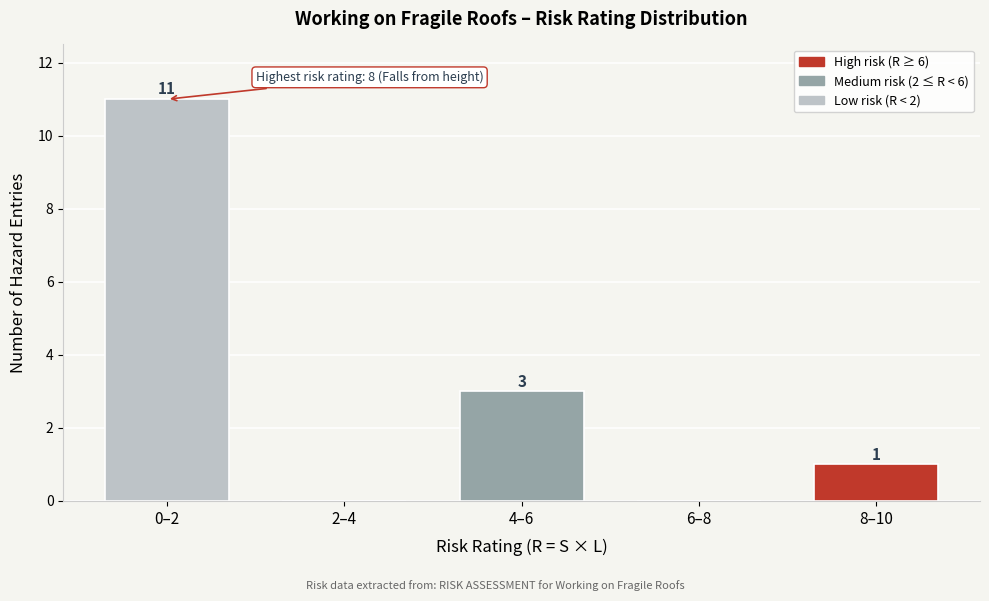

Reading left to right, transcribe all the data shown in this chart.

0–2=11	2–4=0	4–6=3	6–8=0	8–10=1